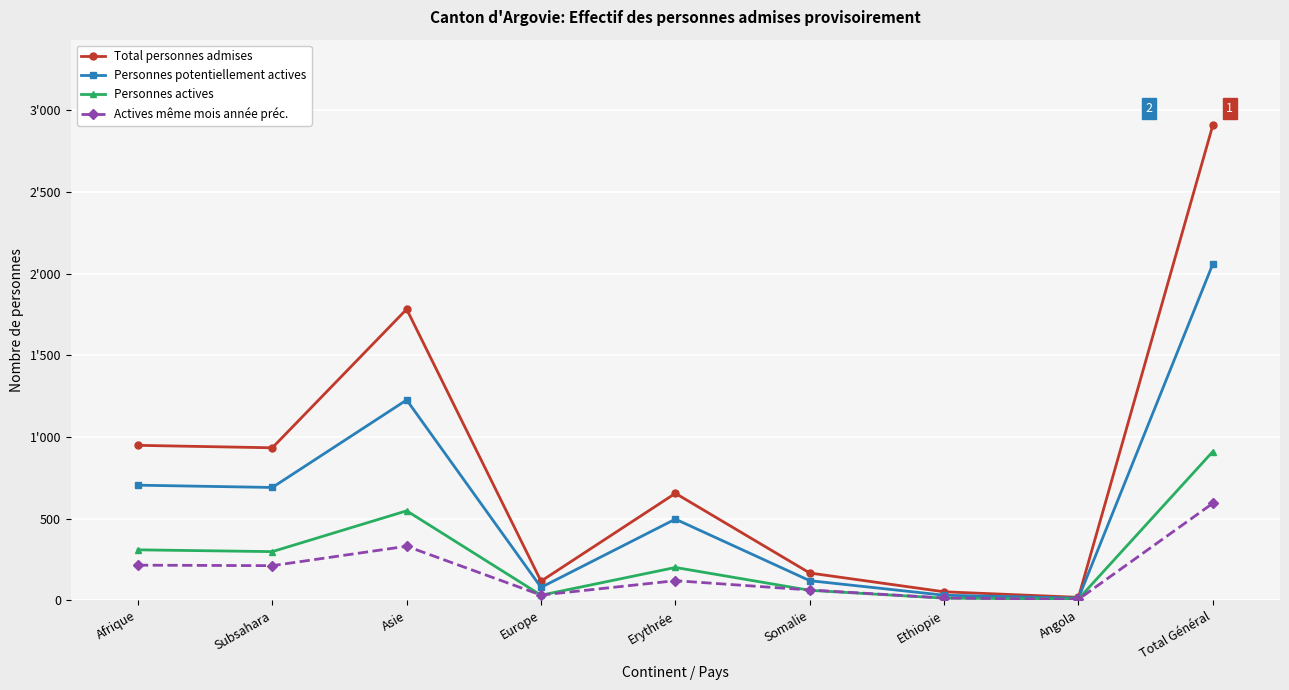

What is the average value of the Personnes potentiellement actives series?

603